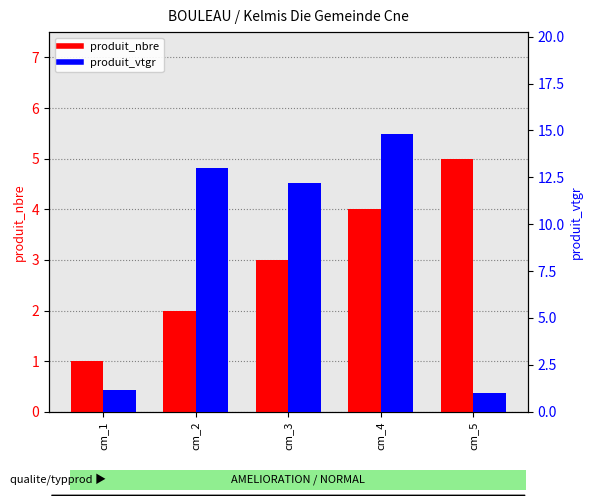

Reading right to left, transcribe all the data shown in this chart.

produit_nbre: 5.0	4.0	3.0	2.0	1.0
produit_vtgr: 1.0	14.8	12.2	13.0	1.2